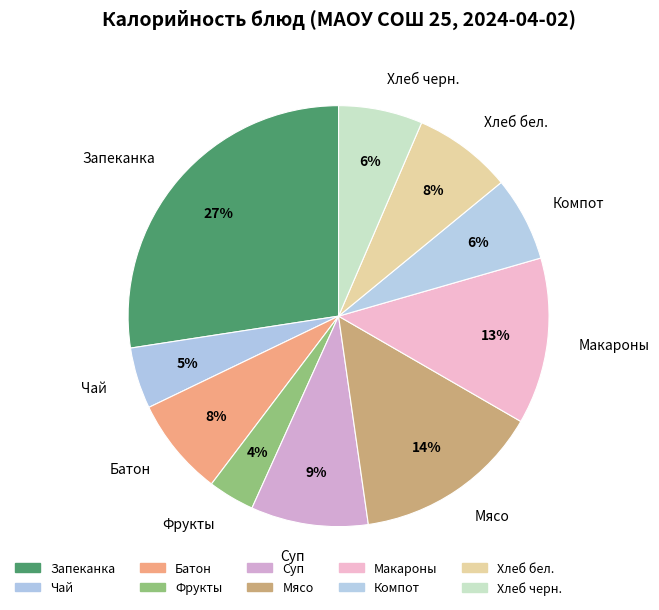

Which slice is the smallest?

Фрукты